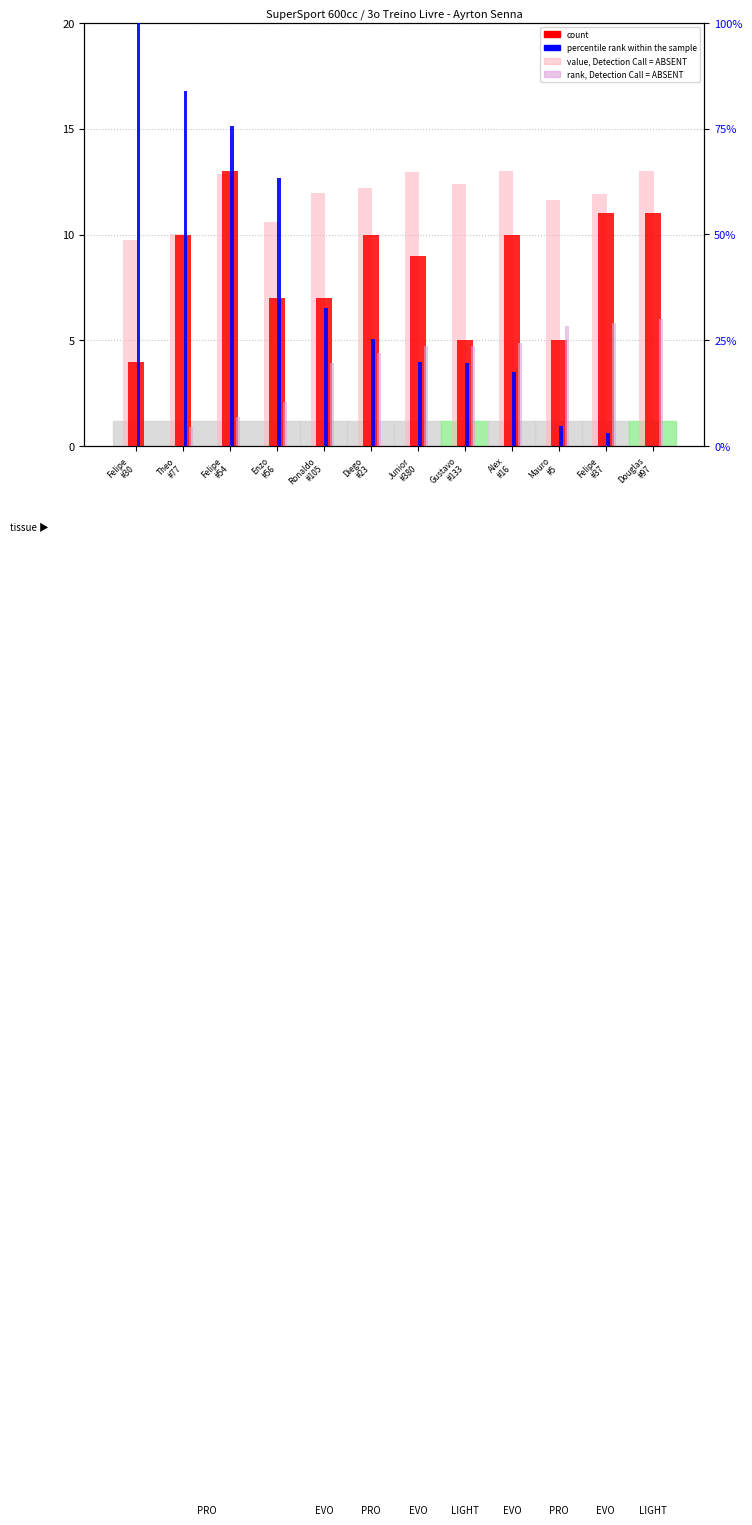

Reading right to left, extract all data points from this chart.

count: Douglas
#97=11.0	Felipe
#37=11.0	Mauro
#5=5.0	Alex
#16=10.0	Gustavo
#133=5.0	Junior
#380=9.0	Diego
#23=10.0	Ronaldo
#105=7.0	Enzo
#56=7.0	Felipe
#54=13.0	Theo
#77=10.0	Felipe
#30=4.0
value, Detection Call = ABSENT: Douglas
#97=13.0	Felipe
#37=11.9	Mauro
#5=11.6	Alex
#16=13.0	Gustavo
#133=12.4	Junior
#380=12.9	Diego
#23=12.2	Ronaldo
#105=12.0	Enzo
#56=10.6	Felipe
#54=12.9	Theo
#77=10.0	Felipe
#30=9.7
percentile rank within the sample: Douglas
#97=0.0	Felipe
#37=3.0	Mauro
#5=4.8	Alex
#16=17.6	Gustavo
#133=19.6	Junior
#380=19.9	Diego
#23=25.3	Ronaldo
#105=32.8	Enzo
#56=63.4	Felipe
#54=75.6	Theo
#77=83.9	Felipe
#30=100.0
rank, Detection Call = ABSENT: Douglas
#97=30.0	Felipe
#37=29.0	Mauro
#5=28.4	Alex
#16=24.3	Gustavo
#133=23.7	Junior
#380=23.6	Diego
#23=21.9	Ronaldo
#105=19.6	Enzo
#56=10.4	Felipe
#54=6.9	Theo
#77=4.5	Felipe
#30=0.0